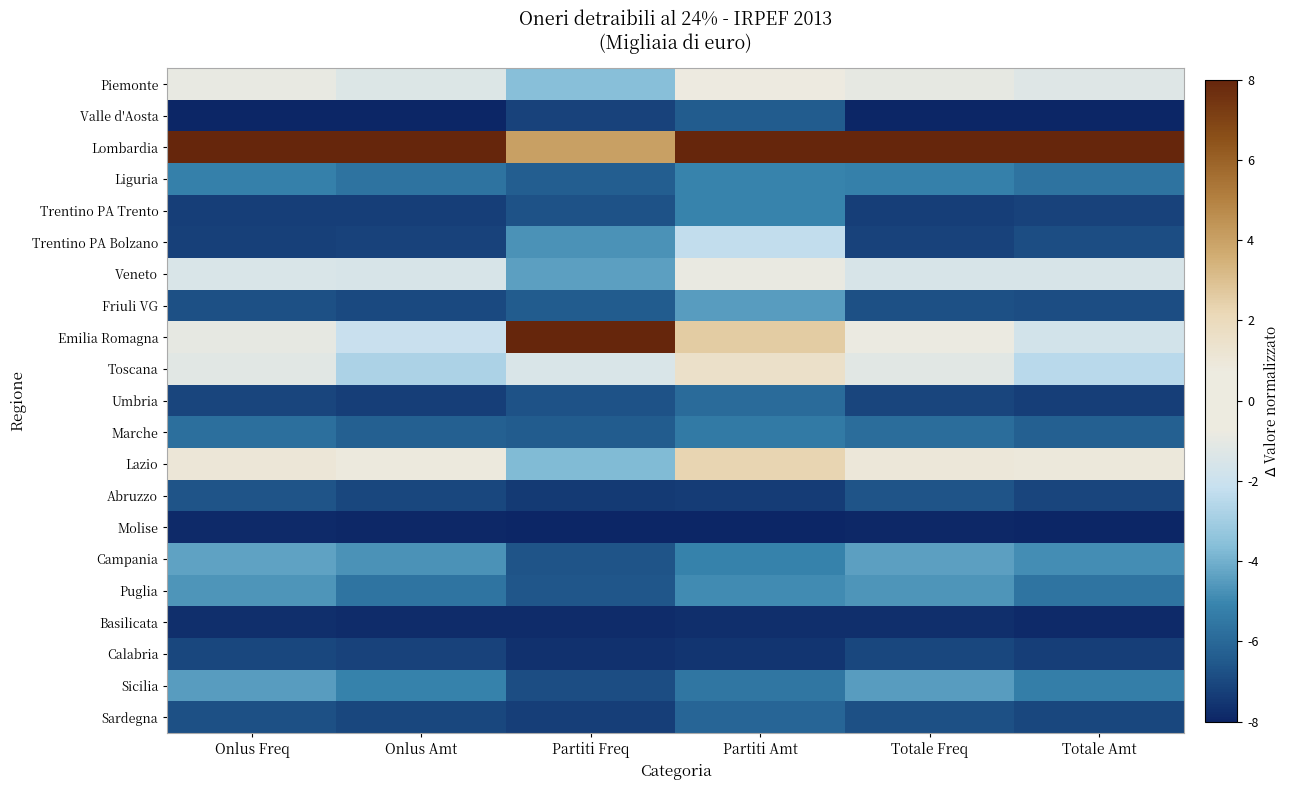

At which category is the sum across all series the highest?

Partiti Amt